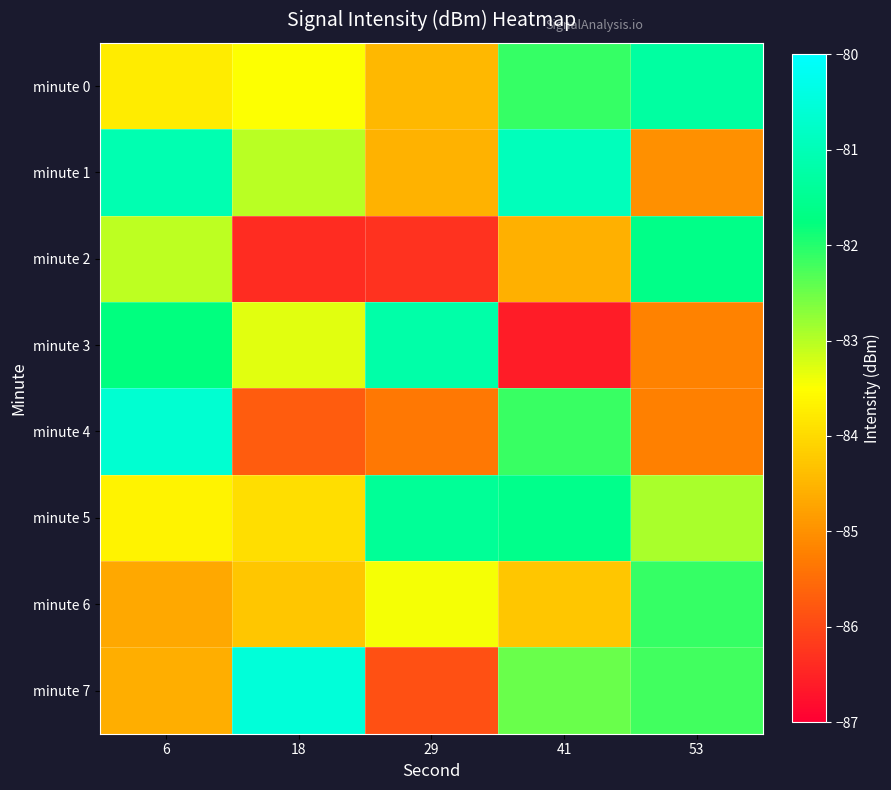

At how many categories does at least one series exceed -85?

5